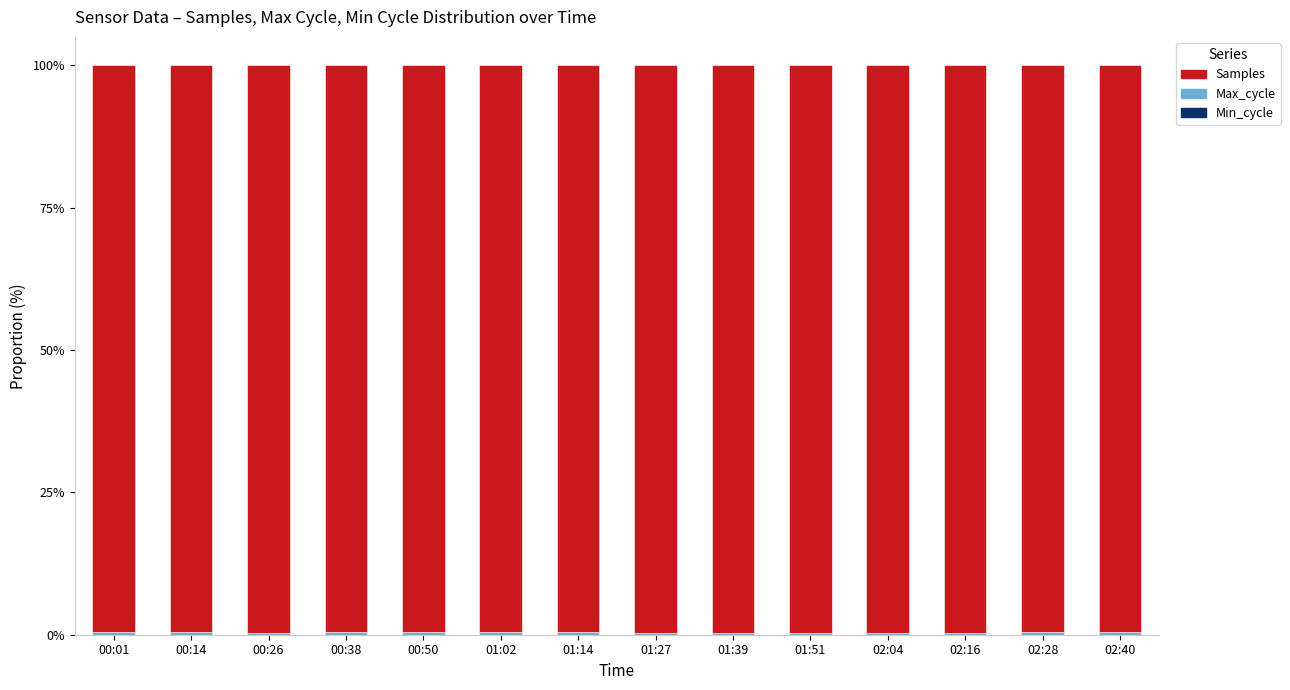

How many series are shown in this chart?

3